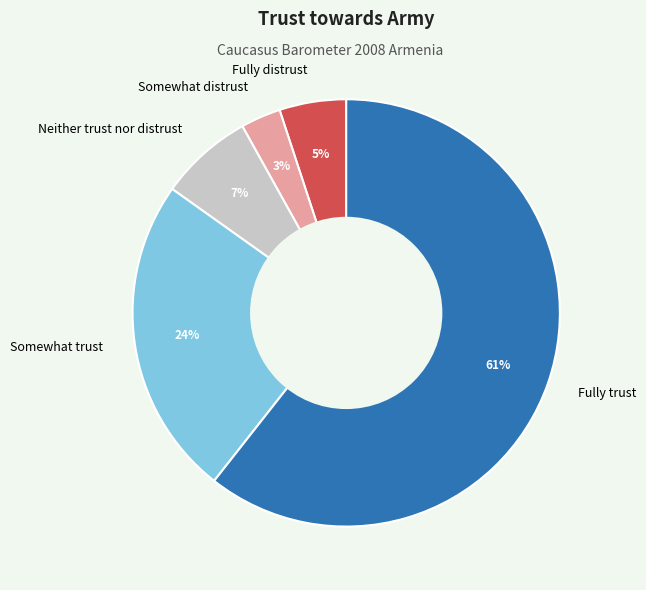

Which slice represents more than half of the pie?

Fully trust